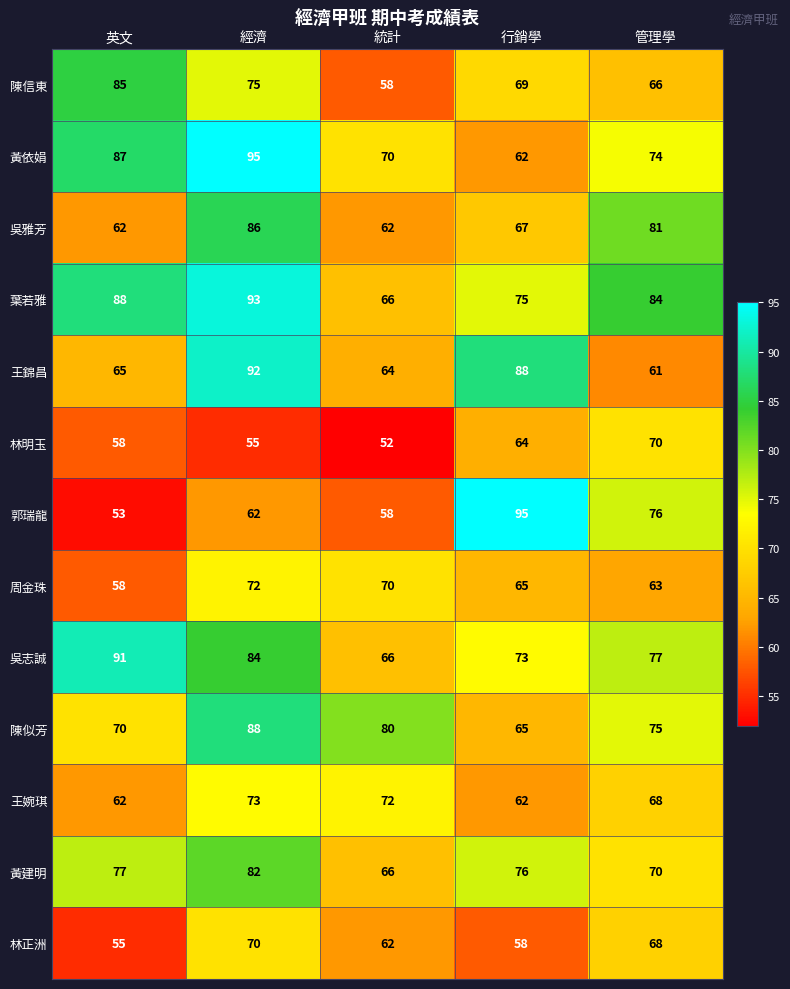

Rank the categories by 王錦昌 value from highest to lowest.

經濟, 行銷學, 英文, 統計, 管理學